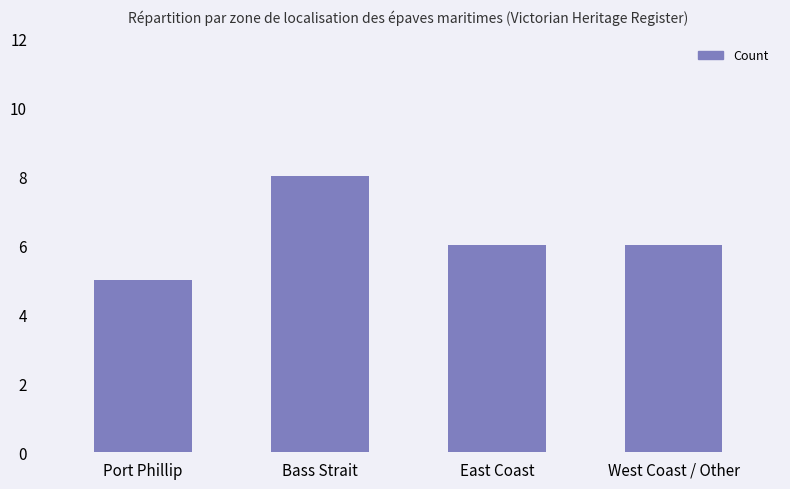

The chart shows a value of 6 at West Coast / Other. True or false?

True